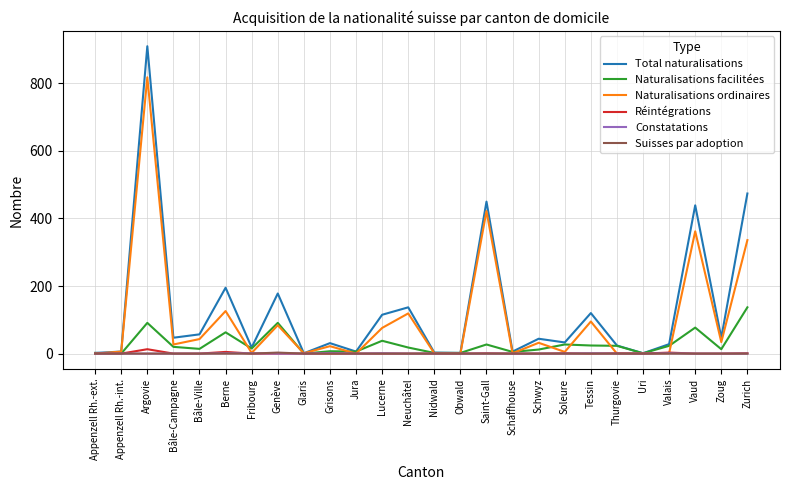

What is the maximum value shown in the chart?

910